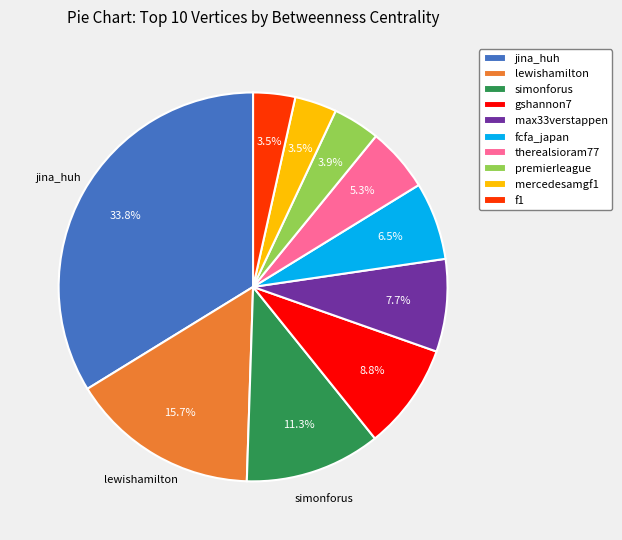

Is there a majority slice in this chart?

No